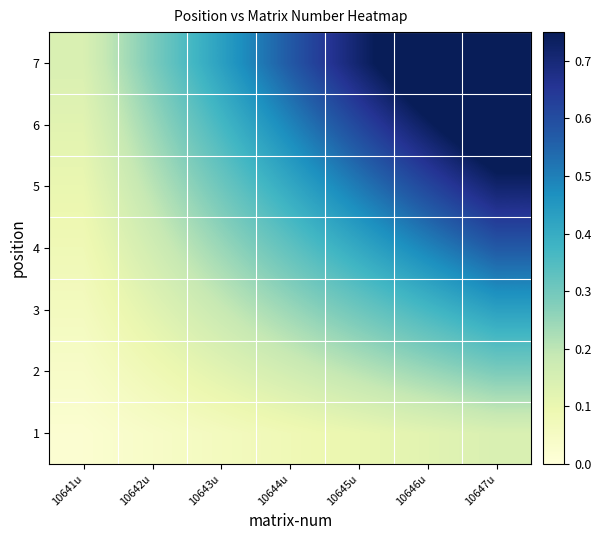

Rank the series by their maximum value, from highest to lowest.

7, 6, 5, 4, 3, 2, 1